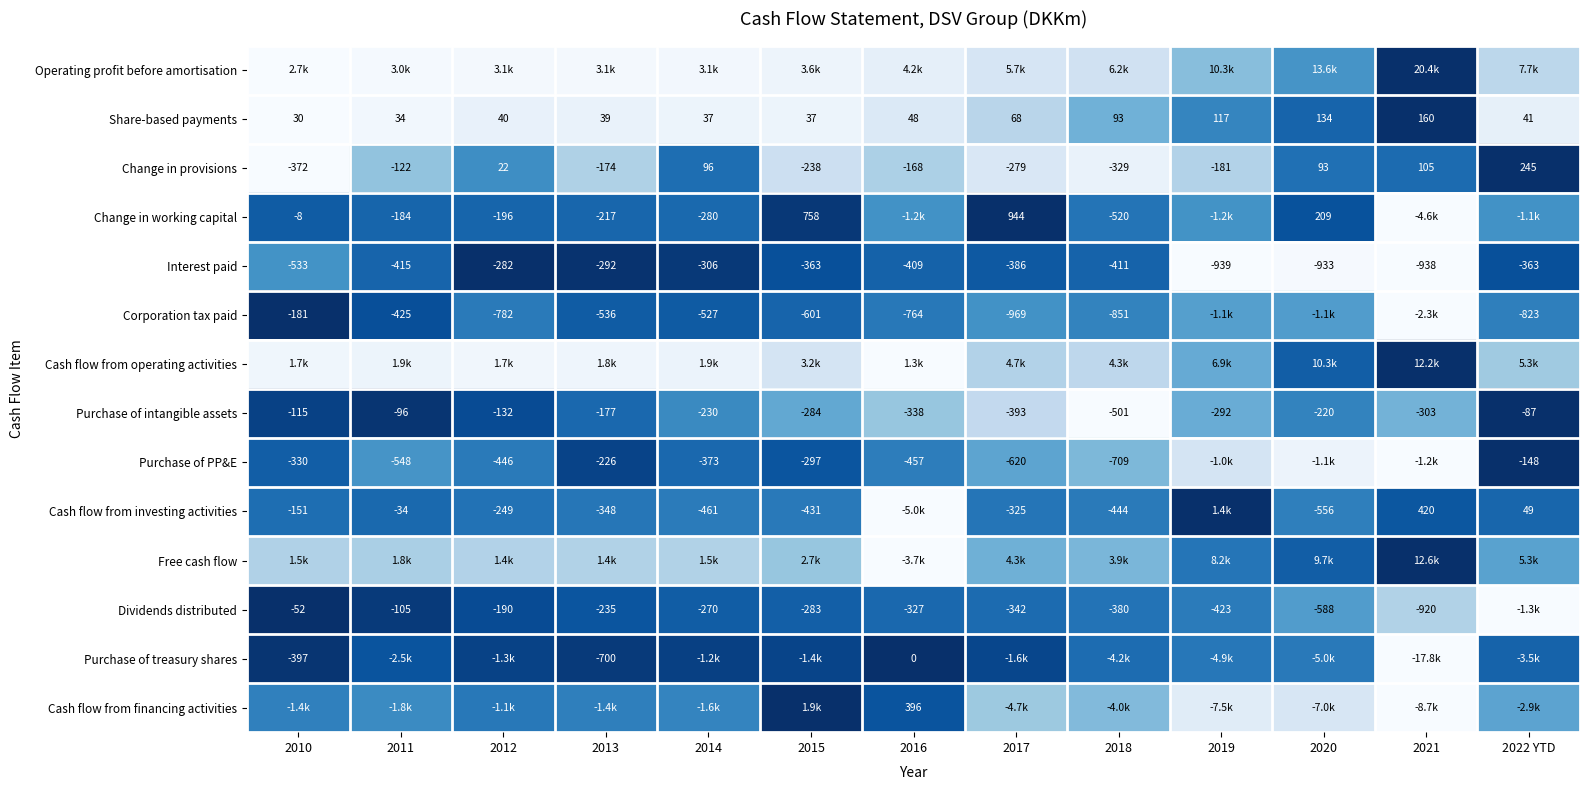

Between 2013 and 2016, which is larger?

2016